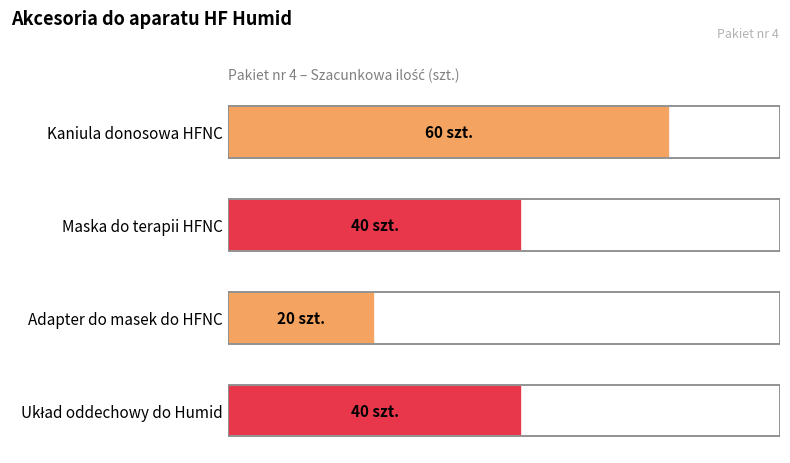

Are the bars horizontal?

Yes